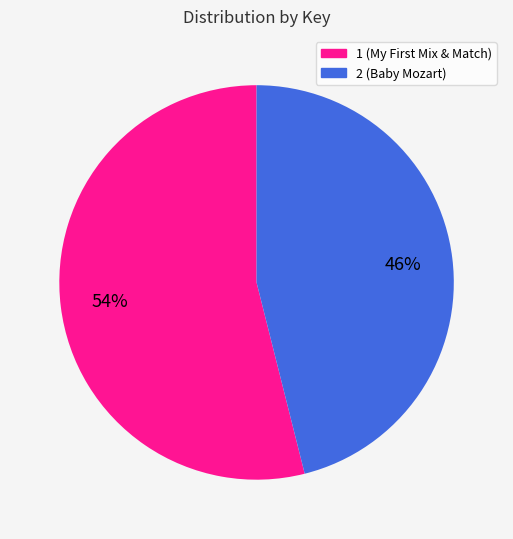

Which slice represents more than half of the pie?

1